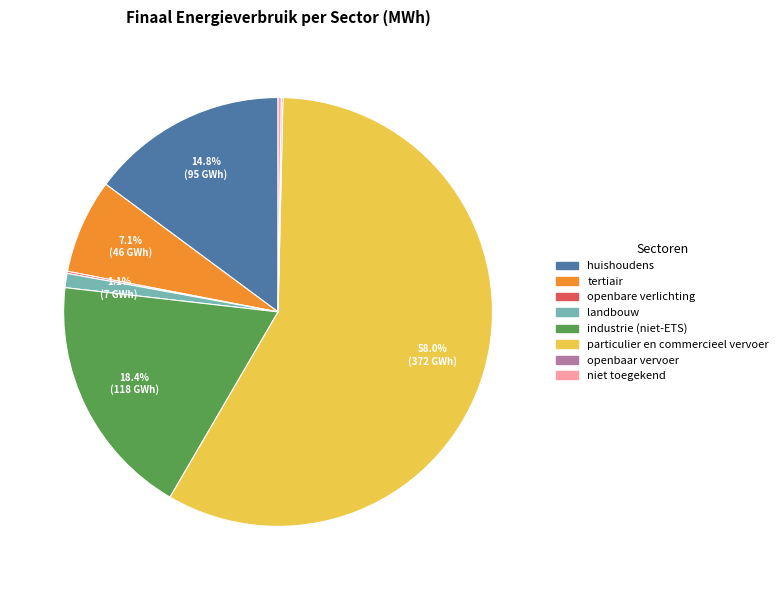

Which has a higher value, particulier en commercieel vervoer or huishoudens?

particulier en commercieel vervoer